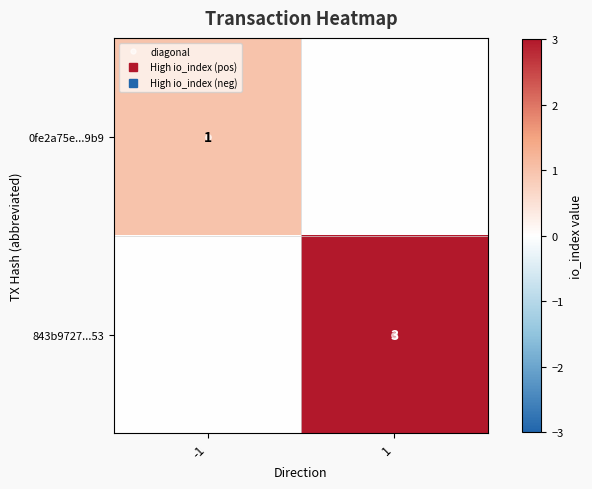

Where is 843b9727...53 nearest to the value 1?

-1